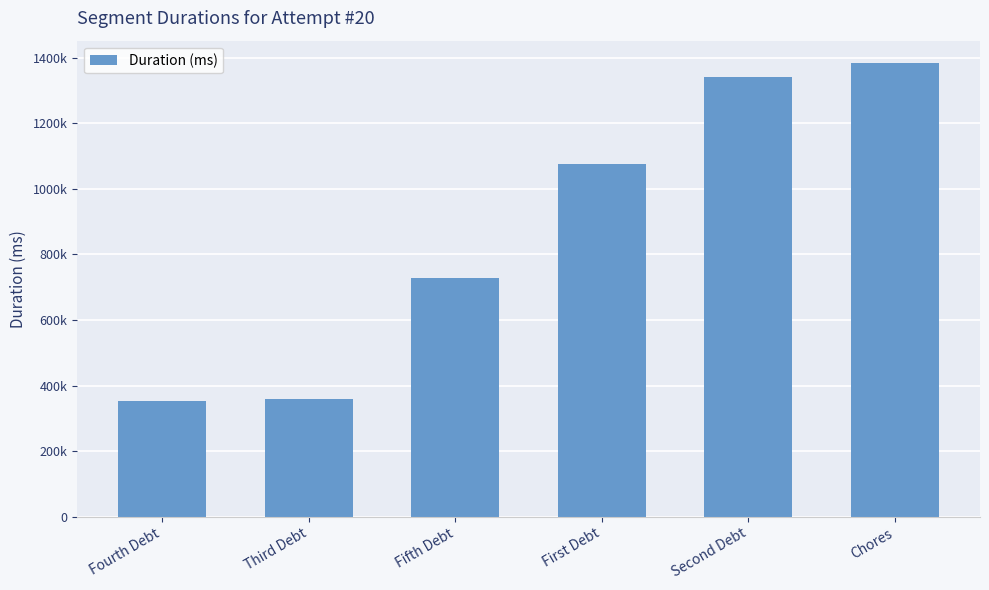

What is the minimum value shown in the chart?

353557